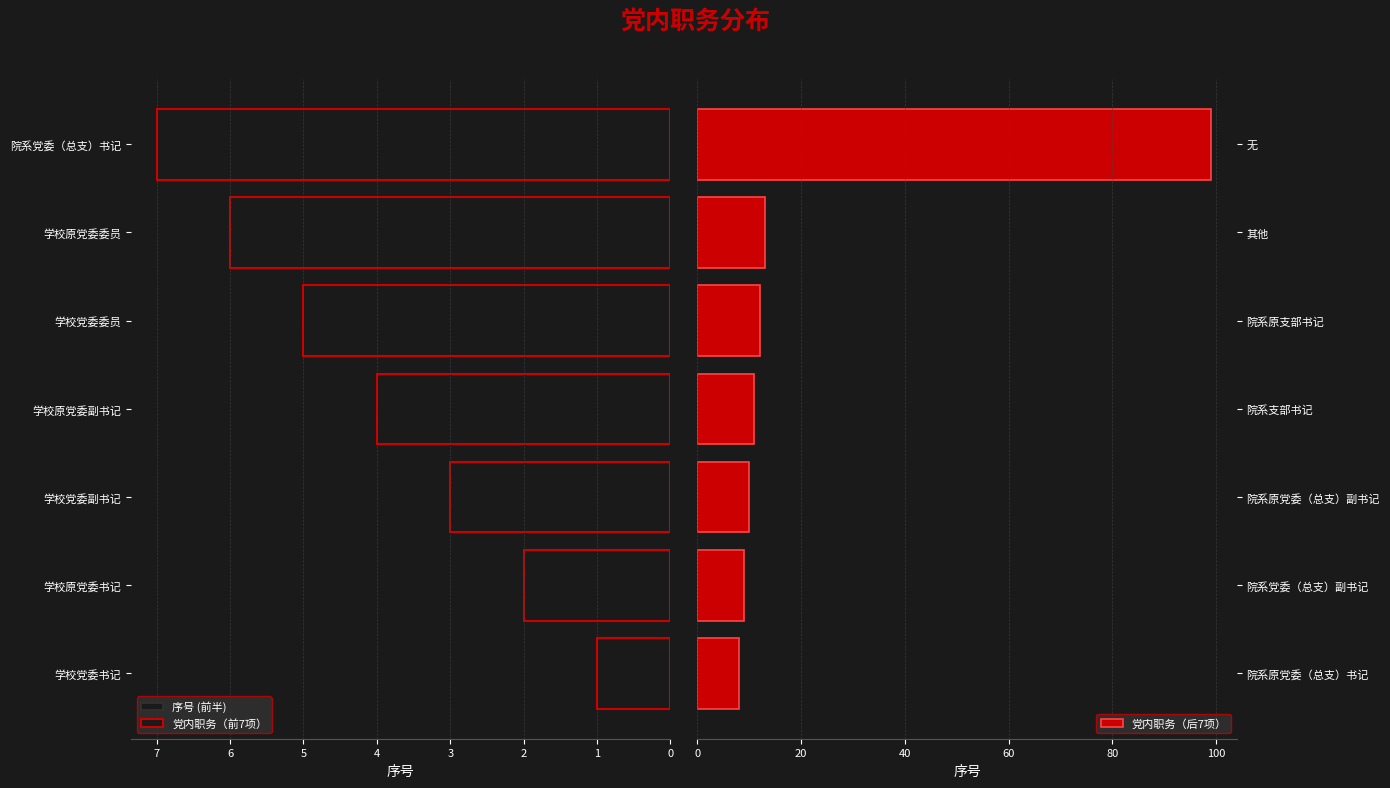

True or false: 党内职务（后7项） has a value of 11 at 院系支部书记.

True